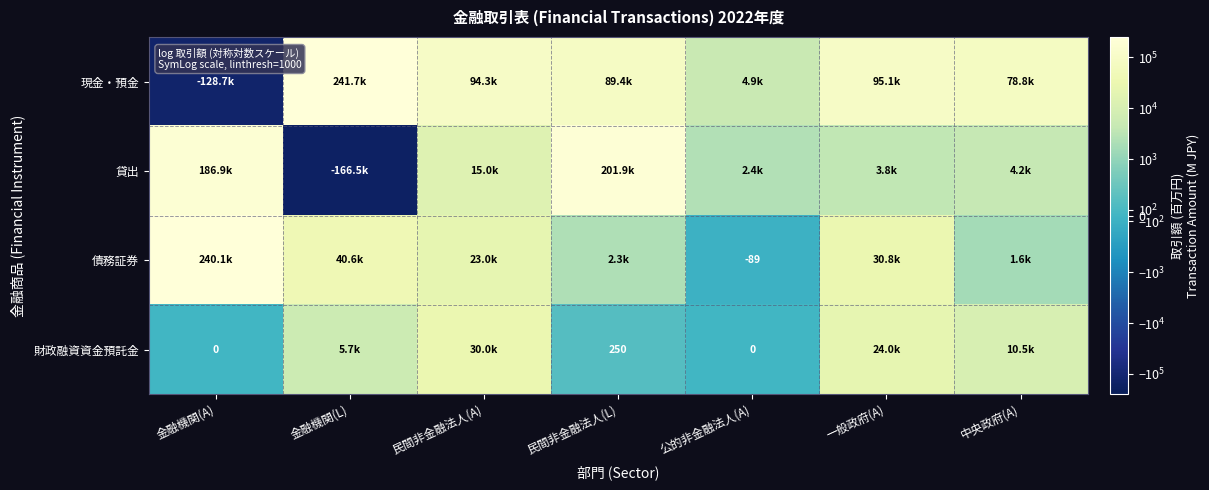

Which series changed the most between 金融機関(L) and 一般政府(A)?

貸出